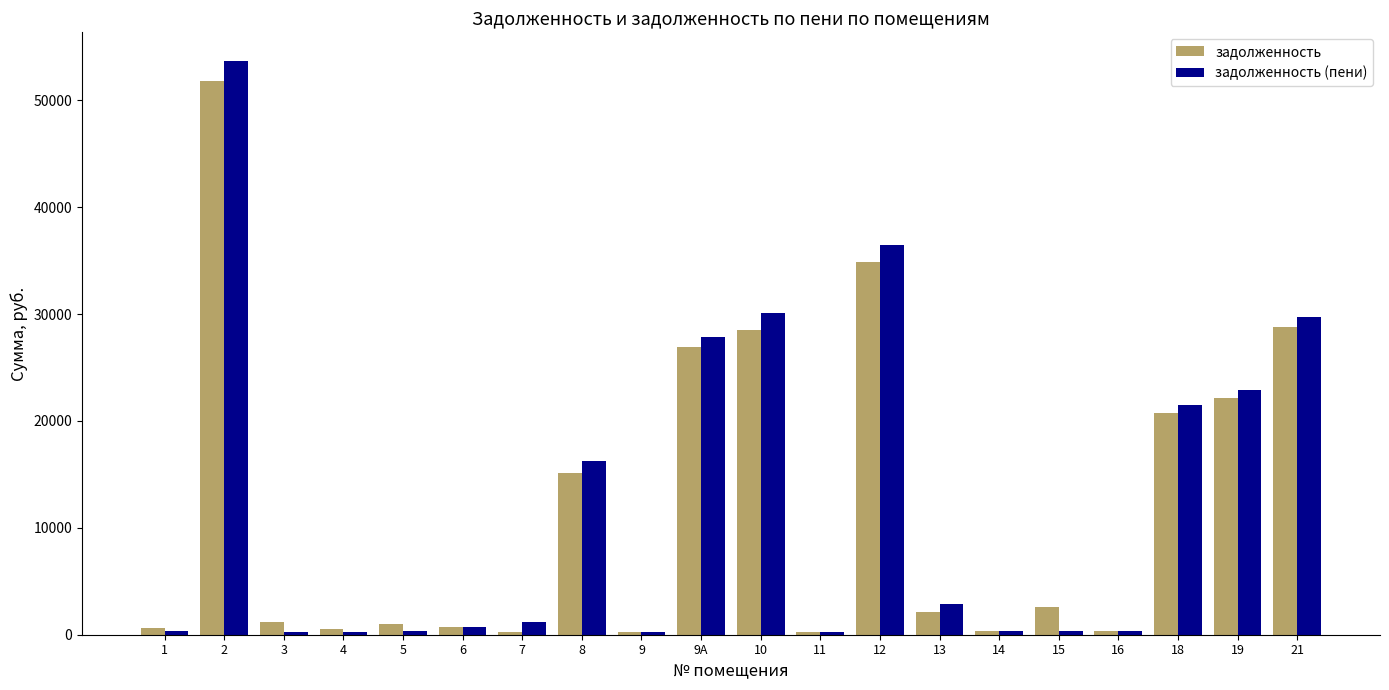

At which label does задолженность (пени) first exceed 1227?

2